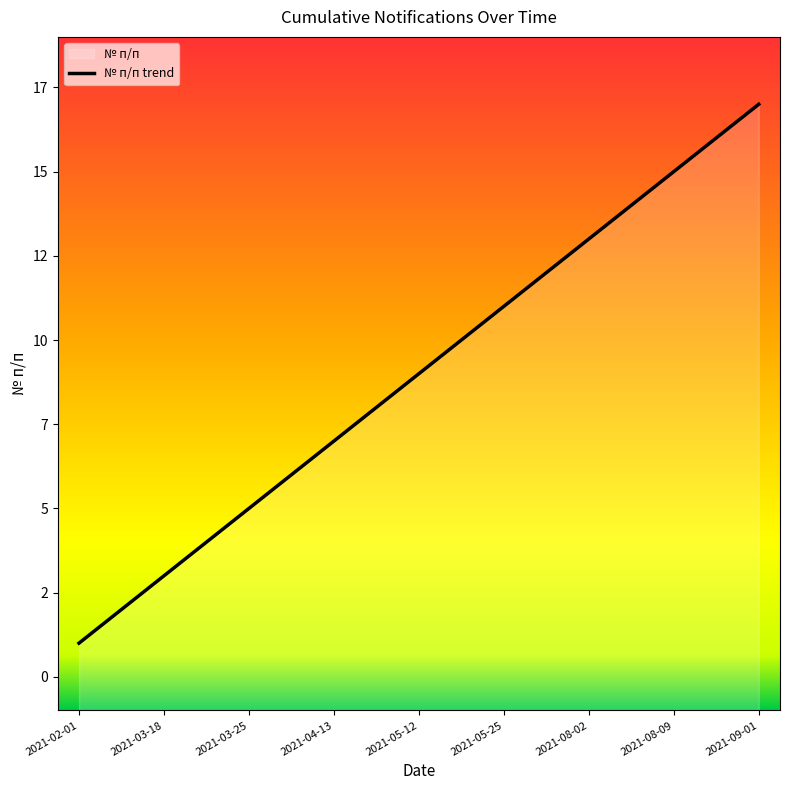

How many lines are shown in the chart?

1